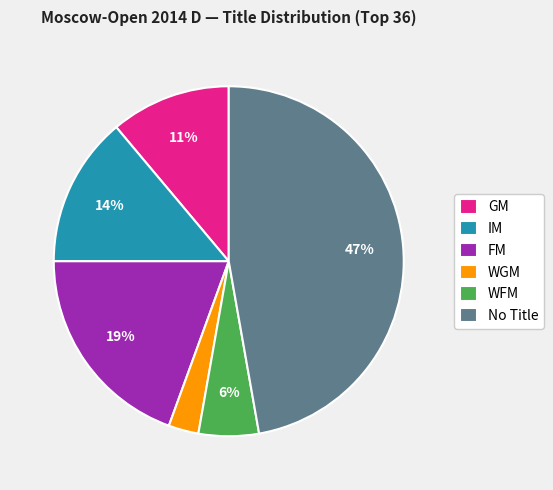

True or false: No Title accounts for 53% of the total.

False